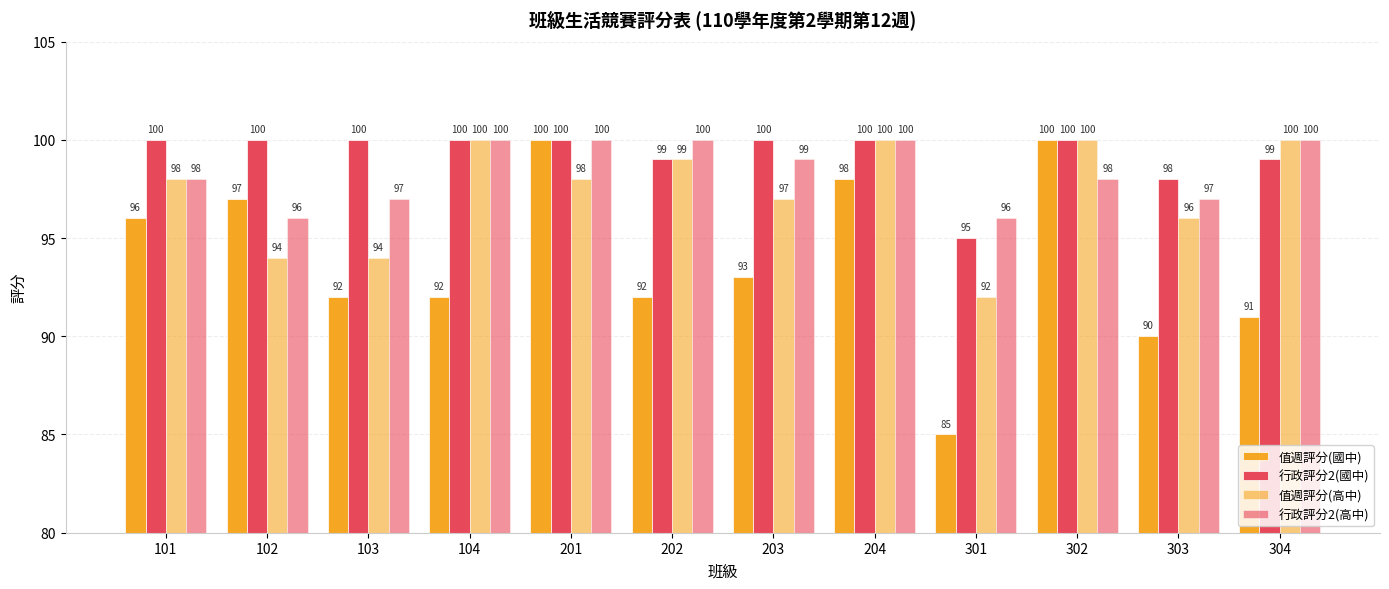

What is the sum of all 行政評分2(國中) values?

1191